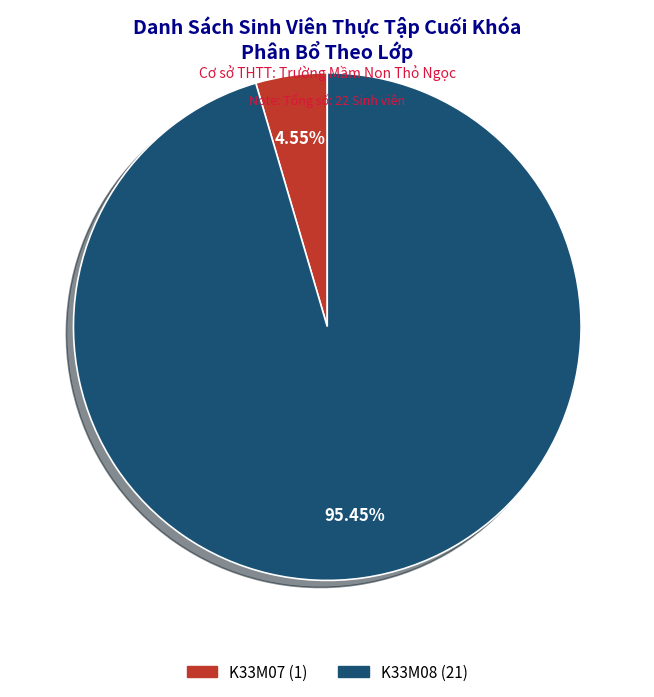

What percentage is the K33M08 slice, to the nearest percent?

95%